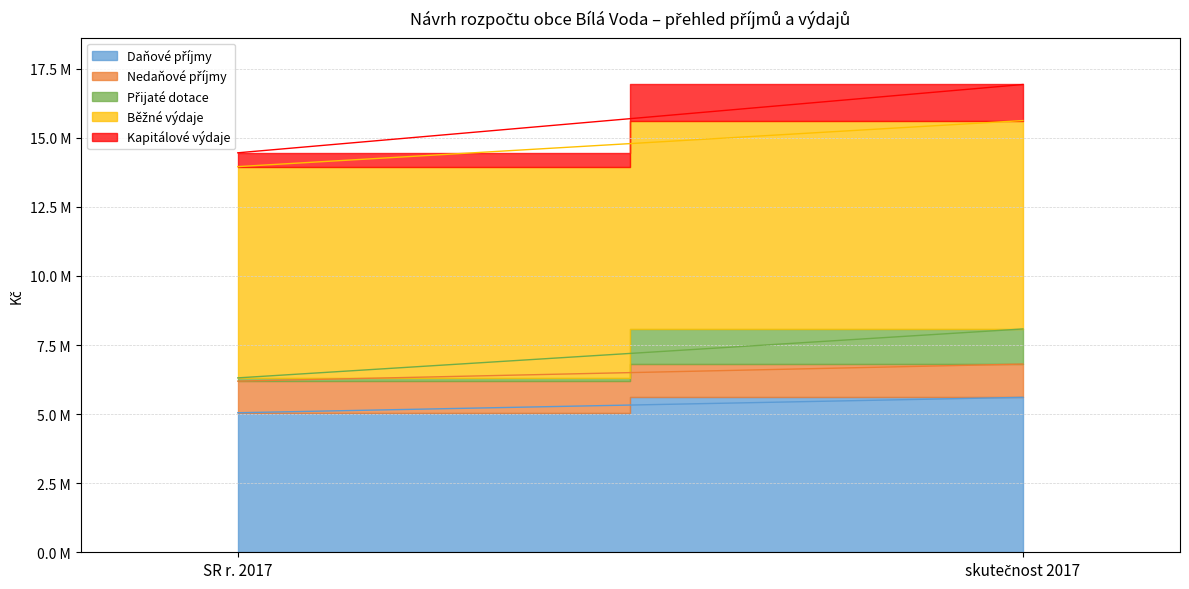

What is the sum of all Běžné výdaje values?

15186196